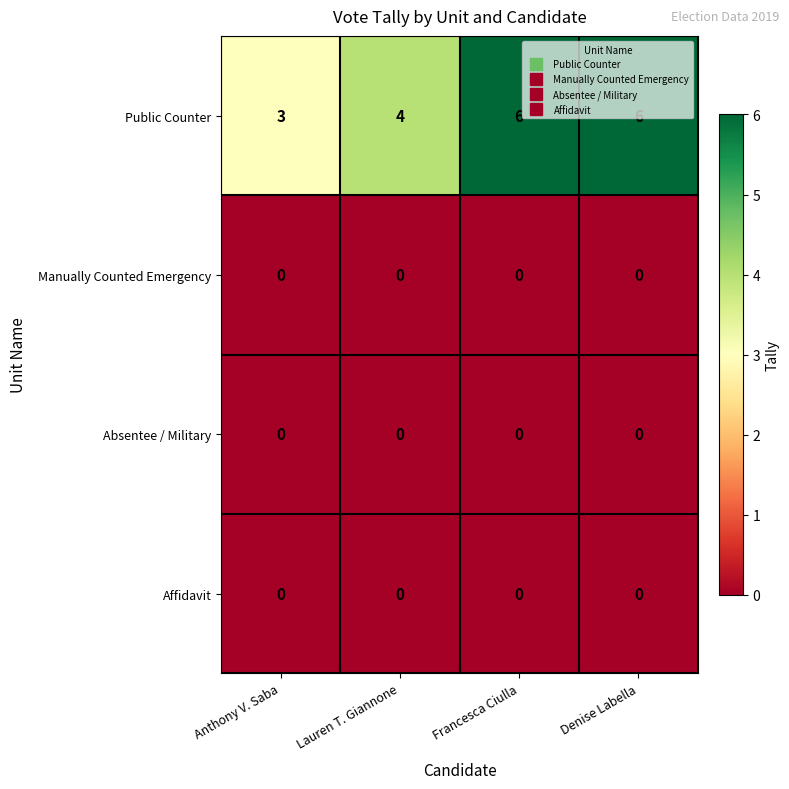

What is the difference between the maximum and minimum values in the Public Counter series?

3